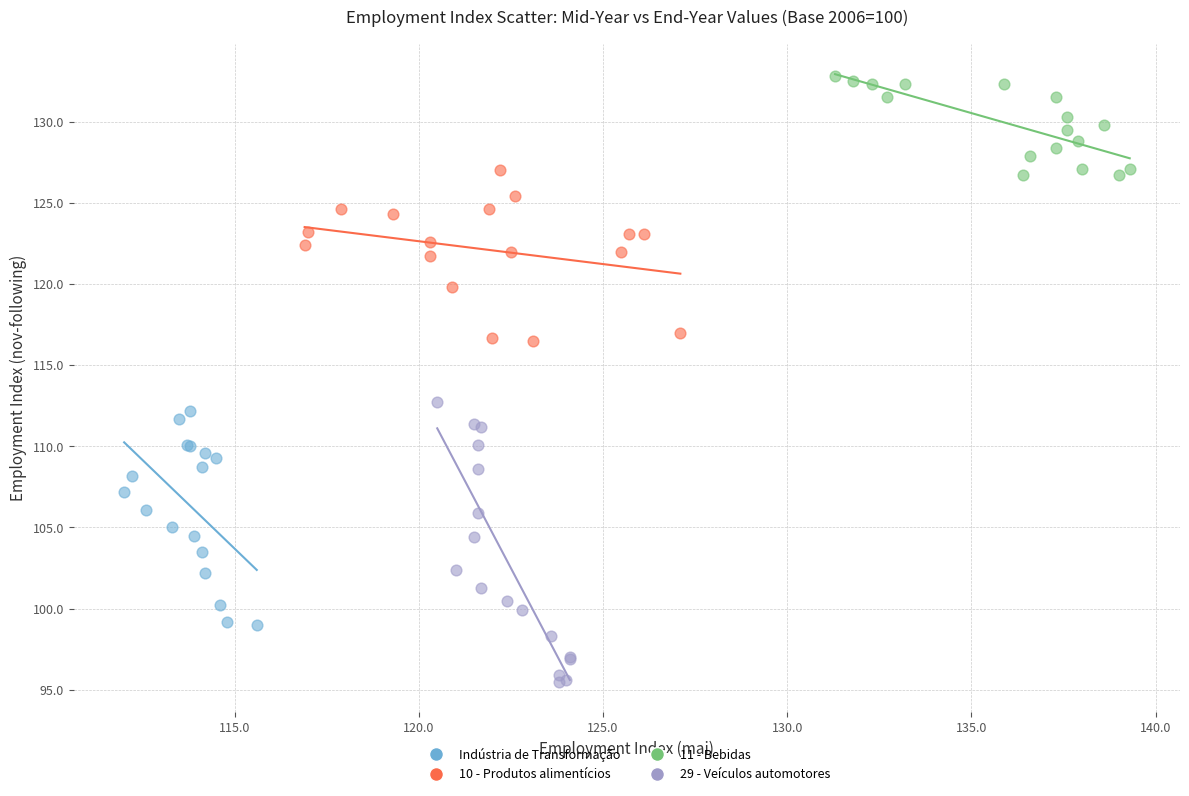

Which series has the widest spread of Y values?

29 - Veículos automotores